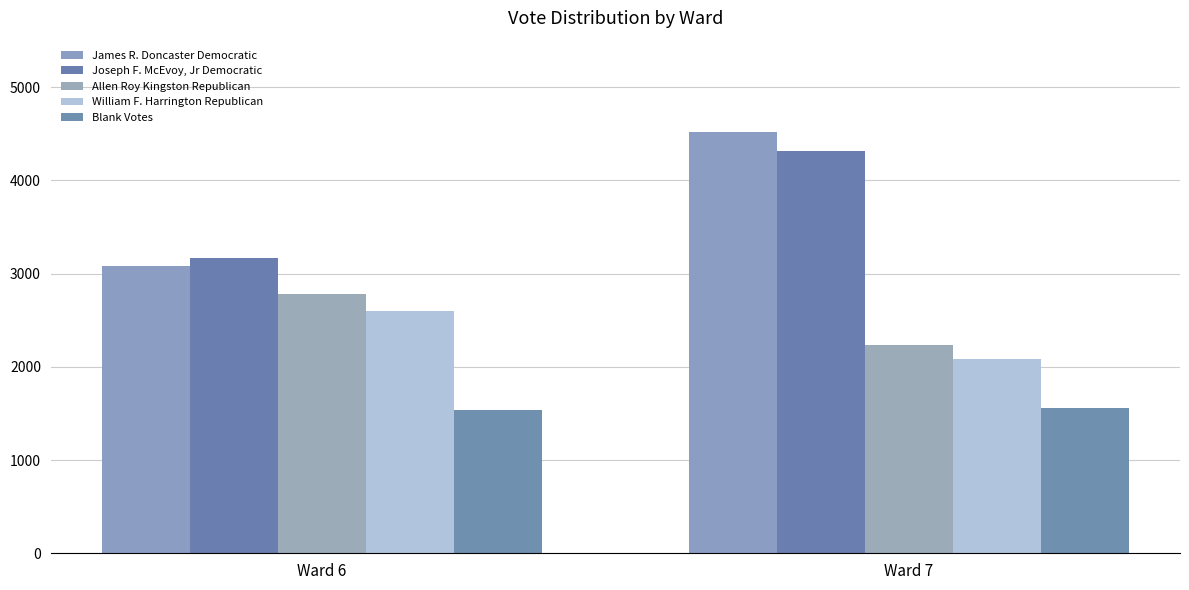

Count the James R. Doncaster Democratic values in the range 3086 to 4525.

2